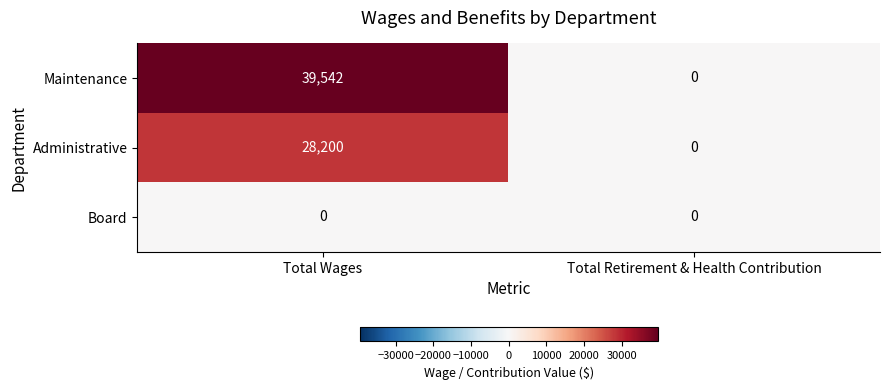

Which series changed the most between Total Wages and Total Retirement & Health Contribution?

Maintenance